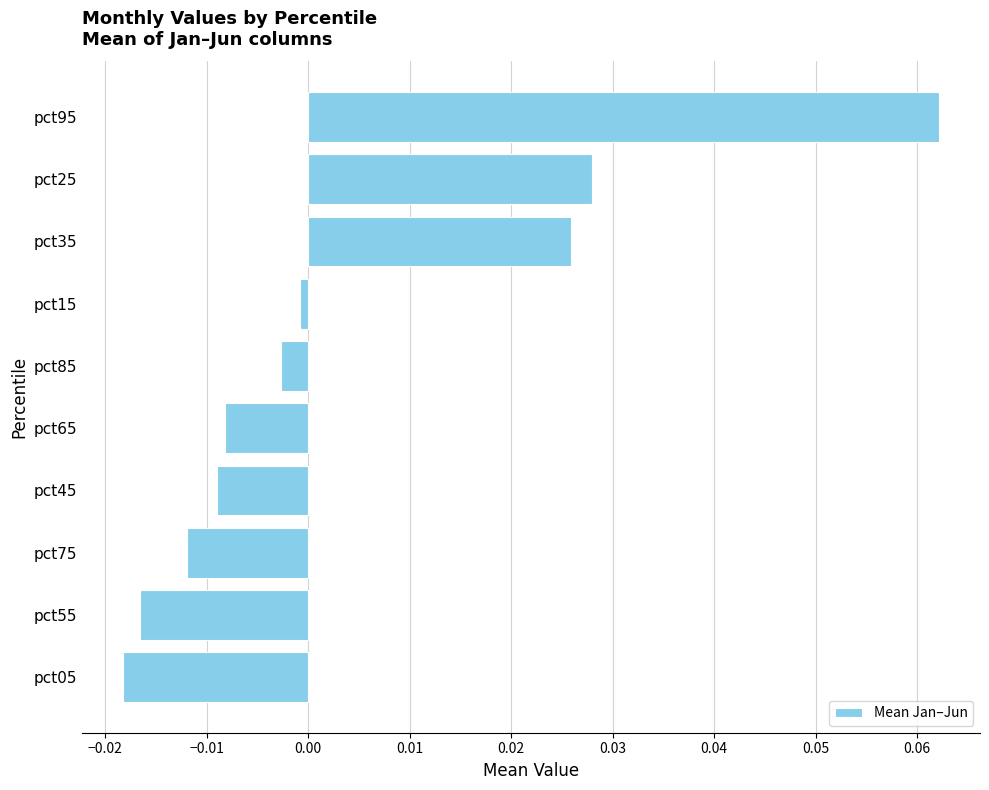

The chart shows a value of 0.0 at pct25. True or false?

True